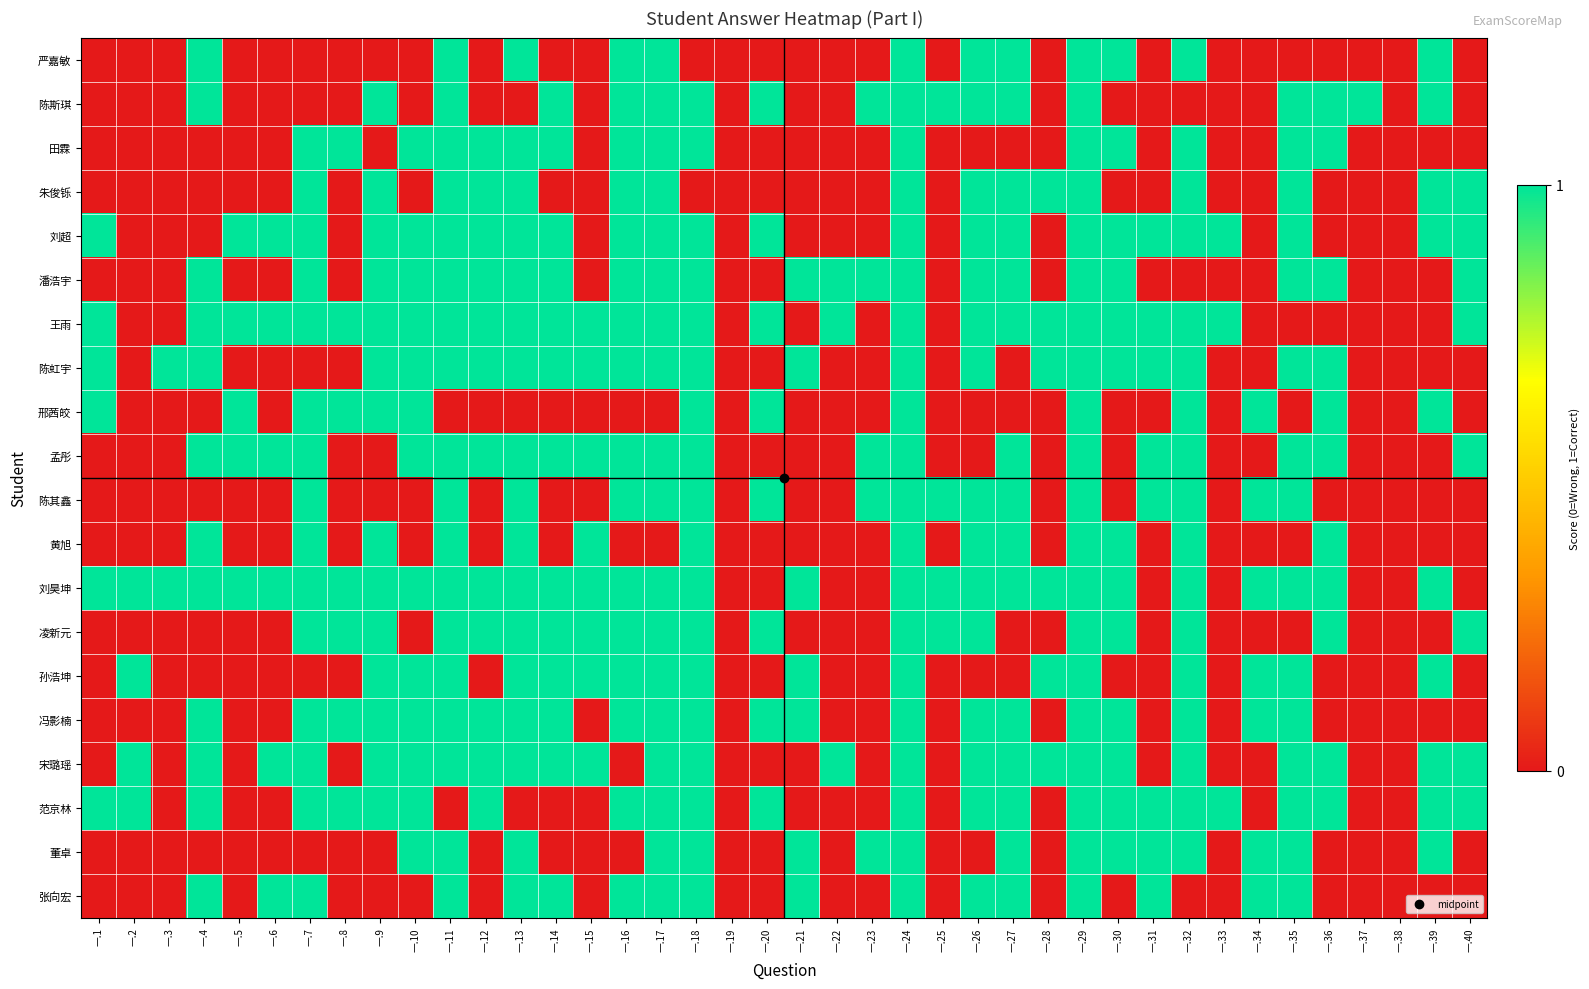

List the series in order of their peak value, highest first.

严嘉敏, 陈斯琪, 田霖, 朱俊铄, 刘超, 潘浩宇, 王雨, 陈虹宇, 邢茜皎, 孟彤, 陈其鑫, 黄旭, 刘昊坤, 凌新元, 孙浩坤, 冯影楠, 宋璐瑶, 范京林, 董卓, 张向宏